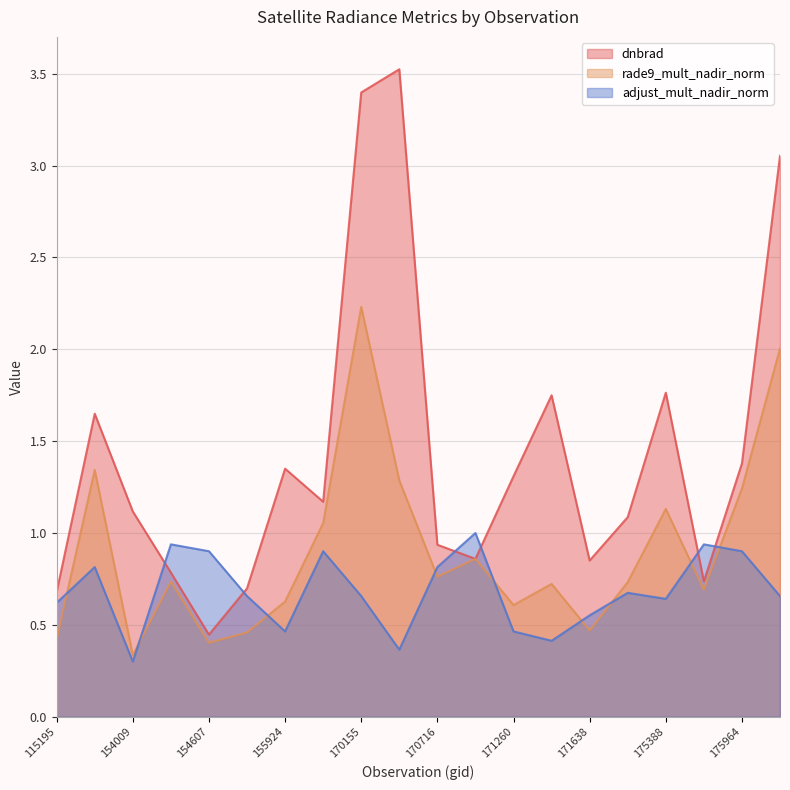

True or false: rade9_mult_nadir_norm has a value of 0.1 at 154607.

False